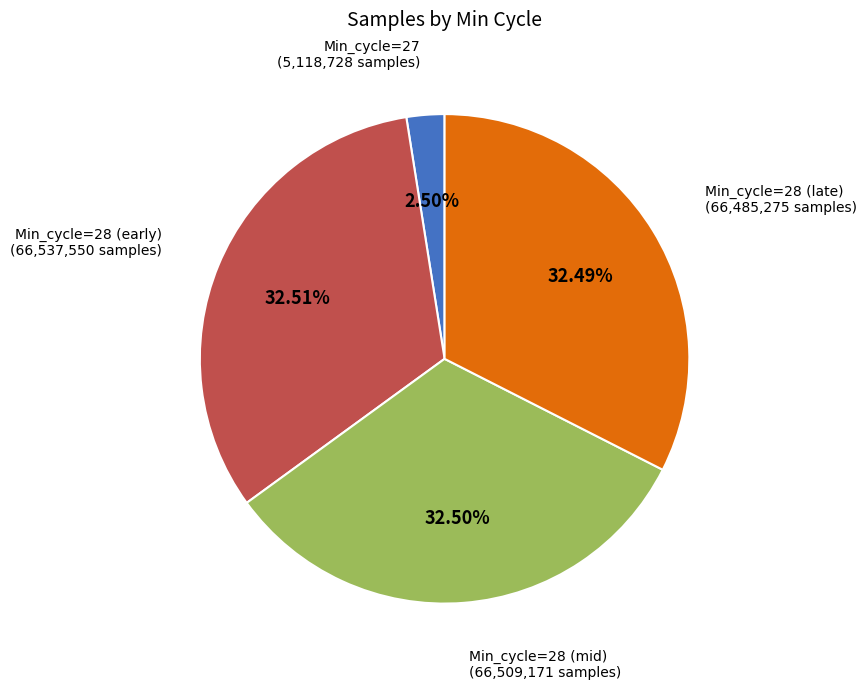

Count the number of slices in the pie.

4